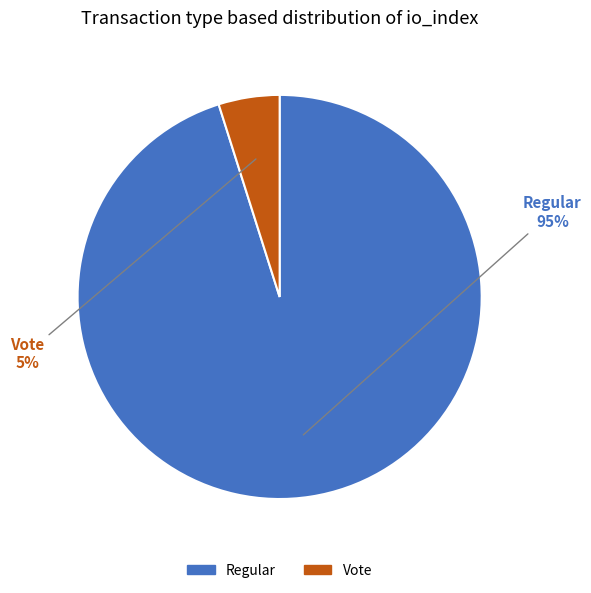

What is the ratio of the value at Vote to the value at Regular?

0.1